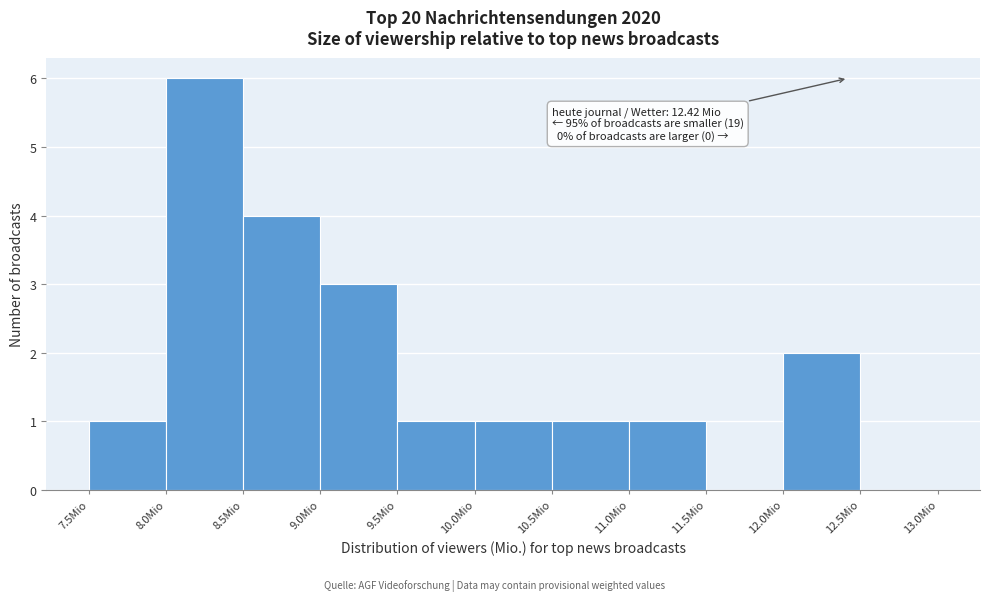

Over which range of the x-axis is the bar tallest?

8.0 to 8.5